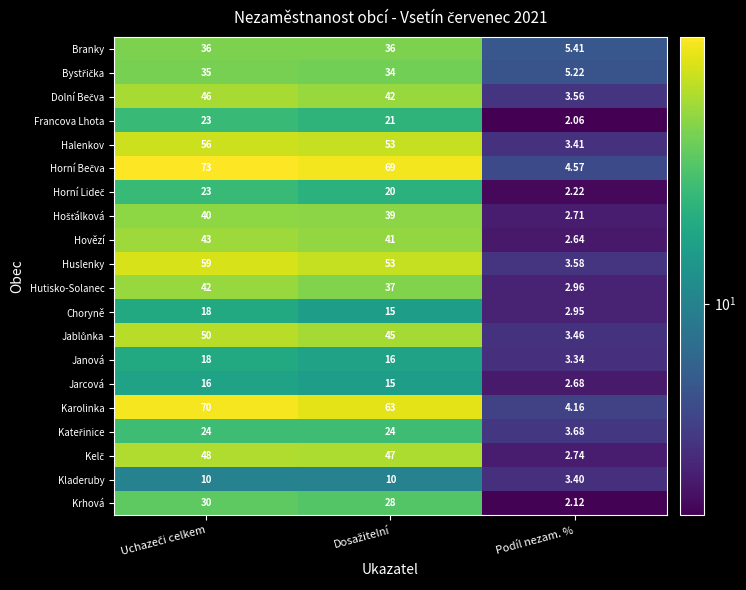

How many distinct data groups are displayed?

20